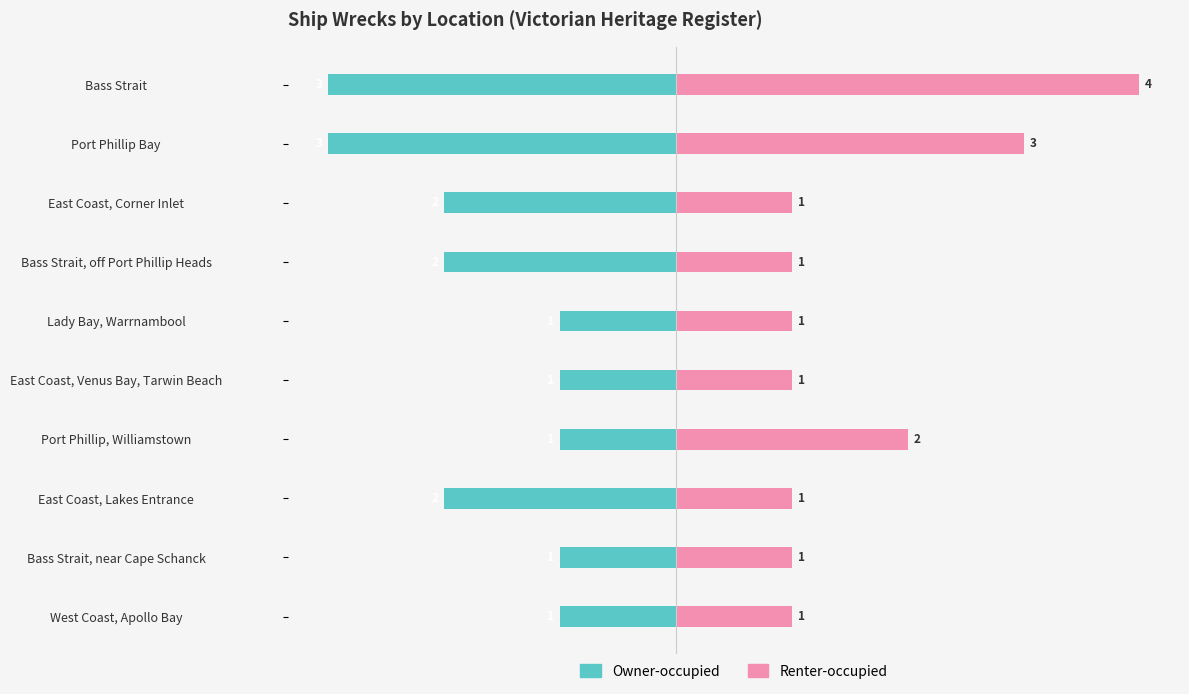

How many groups of bars are there?

10